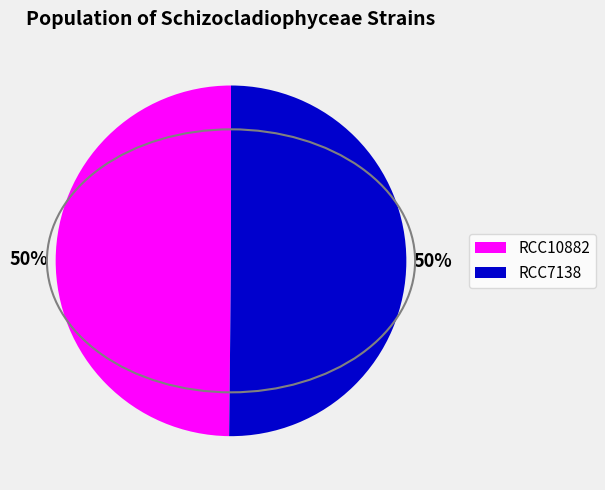

To the nearest percent, what portion does RCC7138 represent?

50%